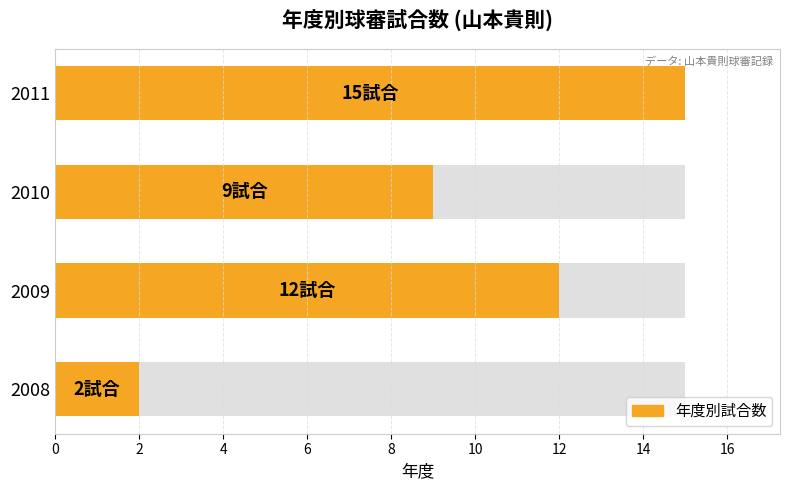

What is the difference between the second highest and second lowest values?

3